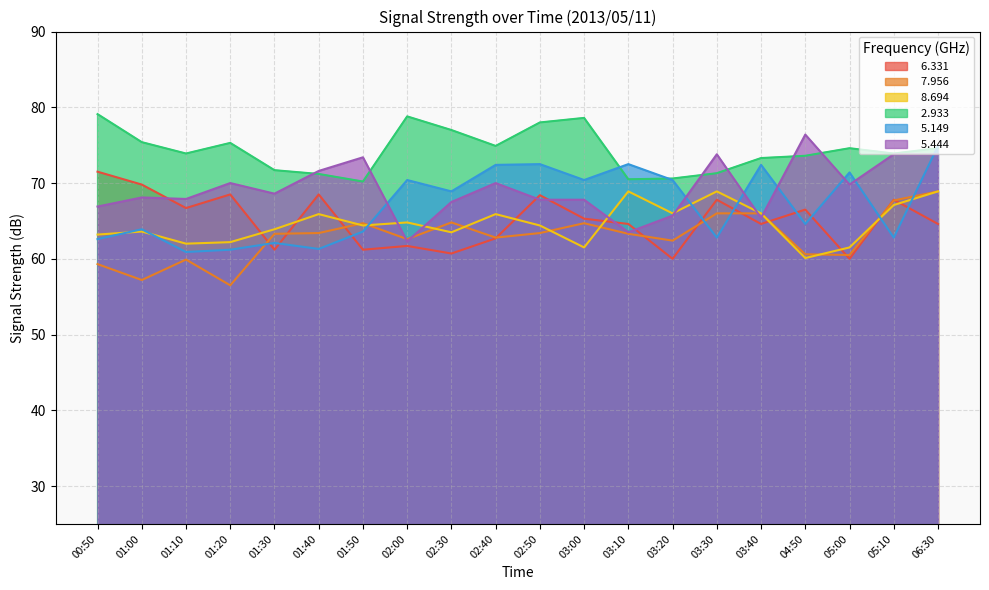

Rank the categories by   5.444 value from lowest to highest.

02:00, 03:10, 03:40, 03:20, 00:50, 02:30, 02:50, 03:00, 01:10, 01:00, 01:30, 05:00, 01:20, 02:40, 01:40, 01:50, 03:30, 05:10, 06:30, 04:50